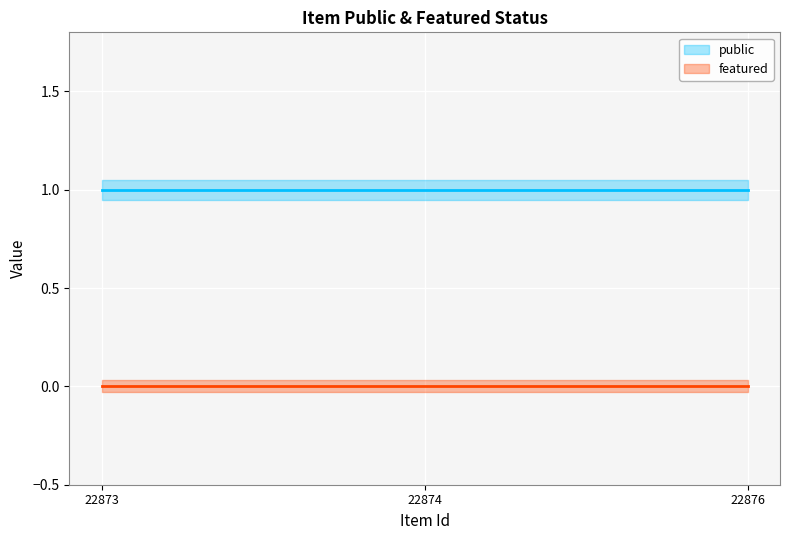

Is this an area chart (filled region under the line)?

No